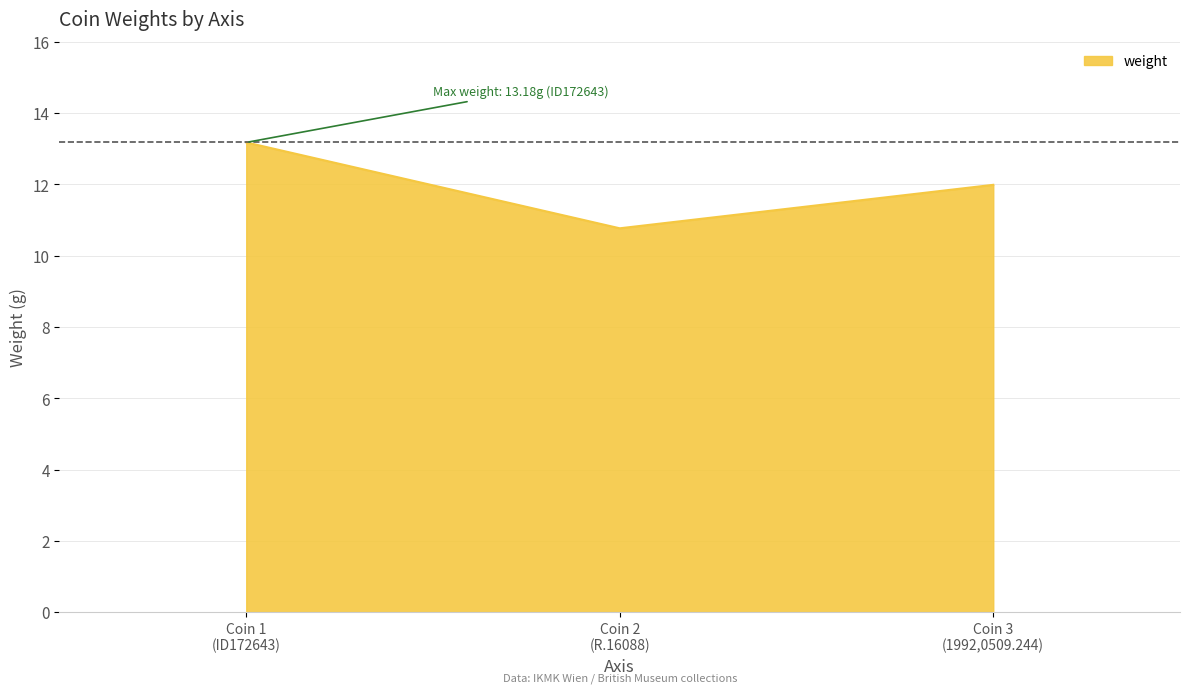

What is the average value?

12.0